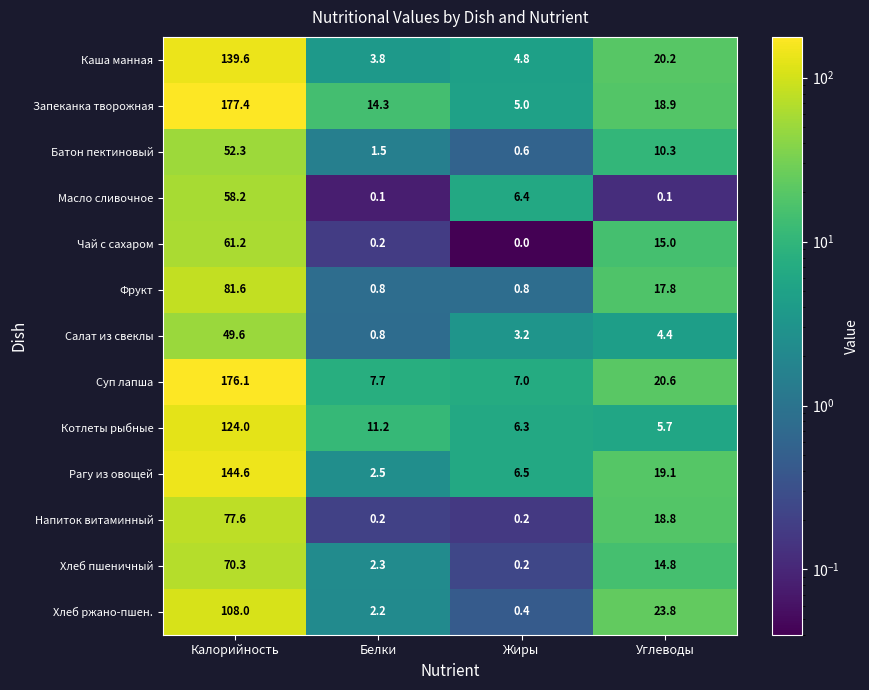

What is the minimum value for Суп лапша?

7.0